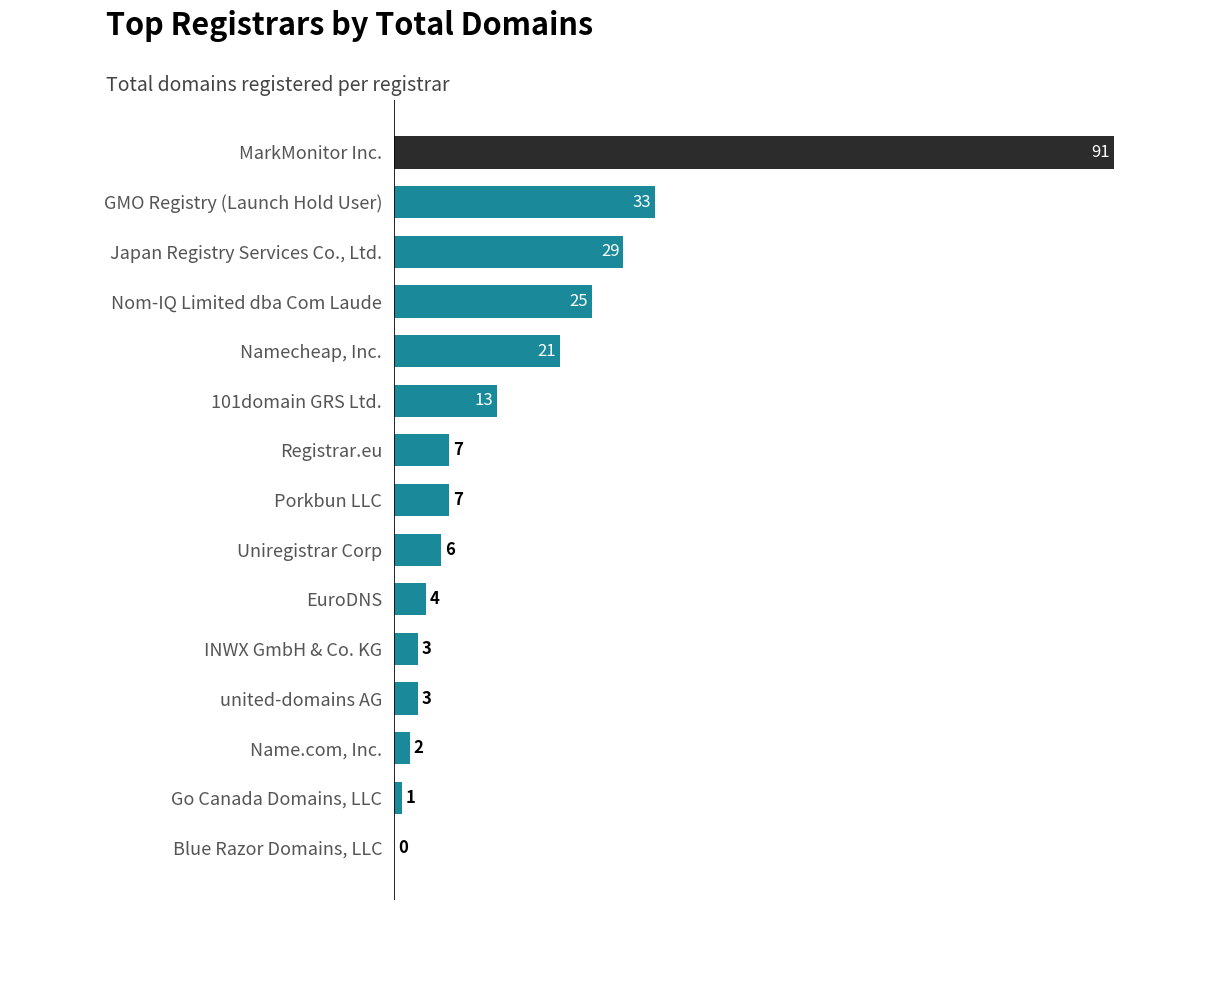

What is the sum of all values?

245